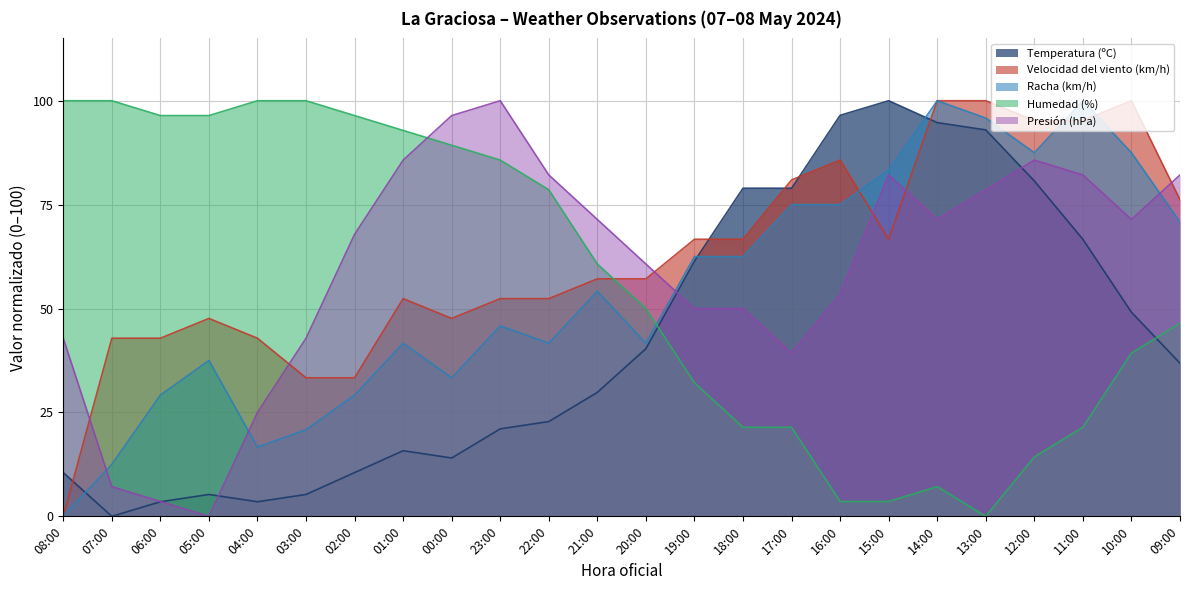

Between which two adjacent categories do Humedad (%) and Presión (hPa) first intersect?

01:00 and 00:00